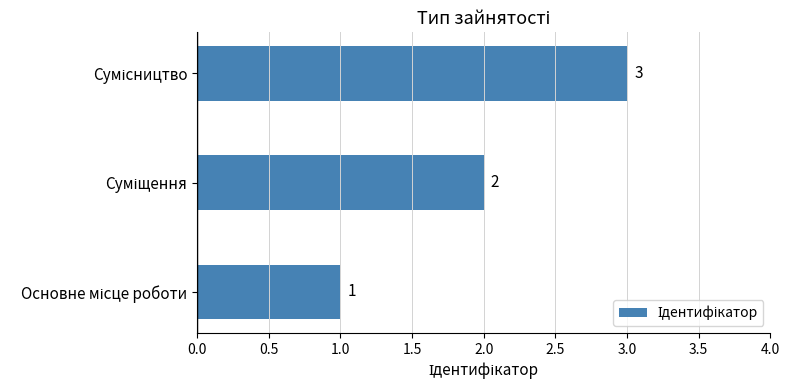

What is the maximum value shown in the chart?

3